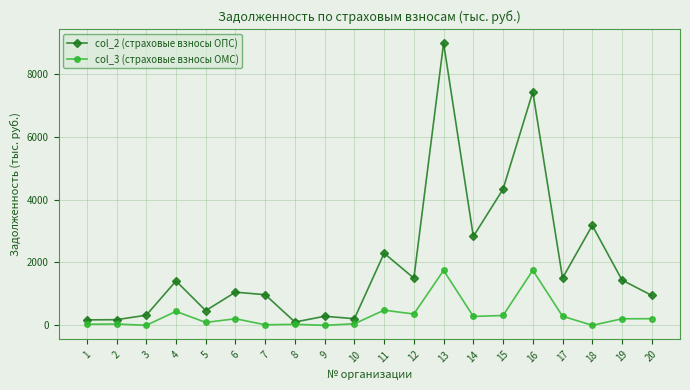

How many data points in col_3 (страховые взносы ОМС) are above 208?

10